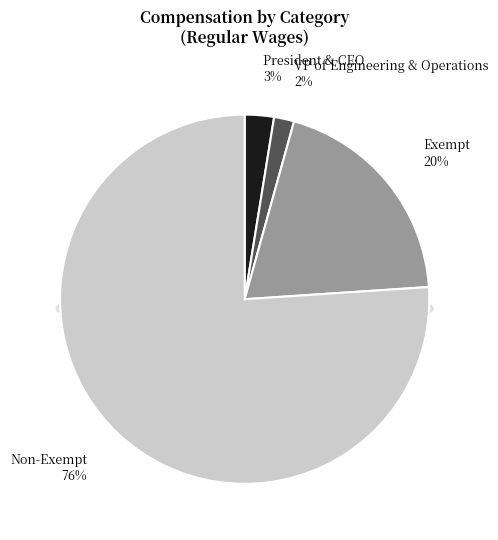

Is it true that VP of Engineering & Operations is 2% of the pie?

True